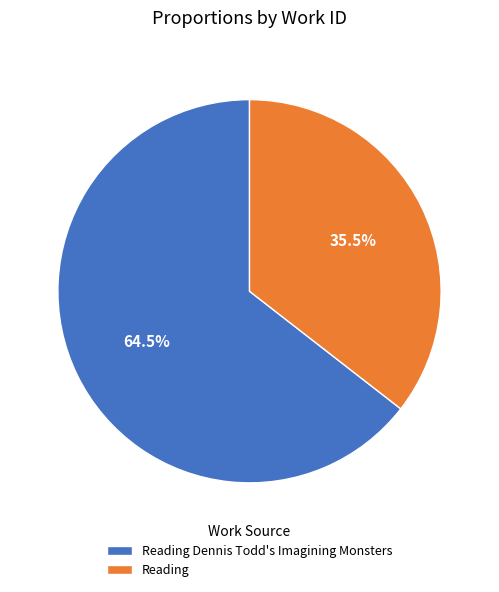

Does Reading Dennis Todd's Imagining Monsters account for over 50% of the chart?

Yes